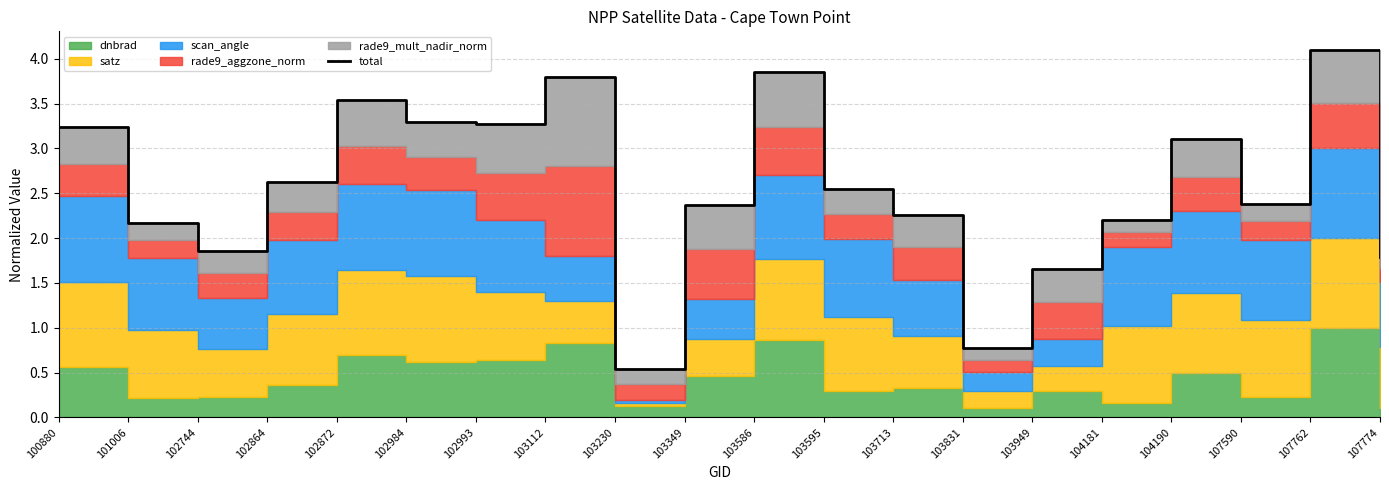

What is the difference between the values at 104190 and 107774?

1.3